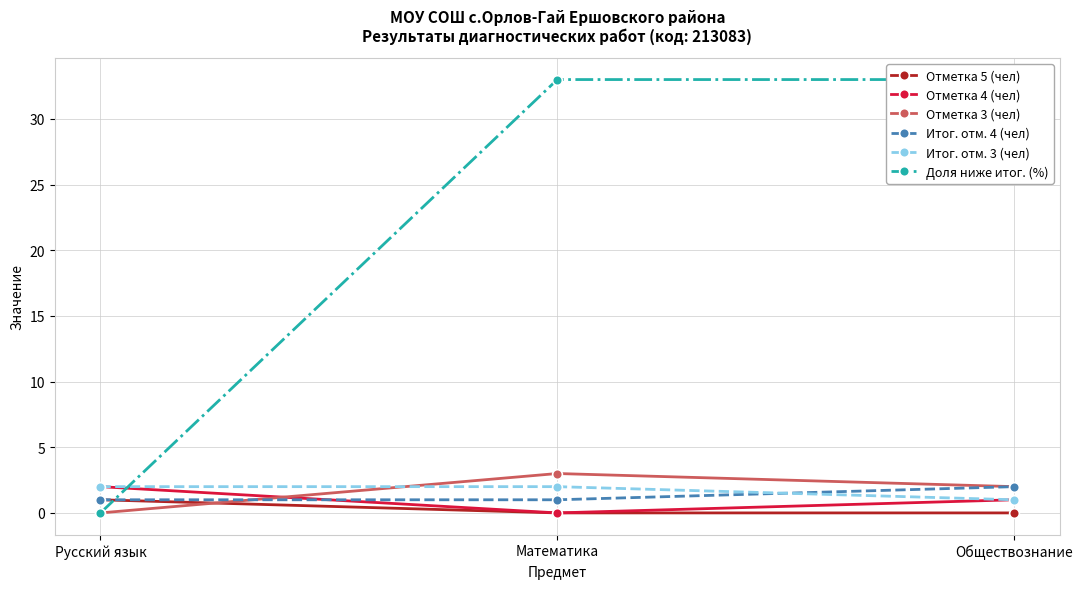

Reading left to right, list all the values displayed in this chart.

Отметка 5 (чел): 1	0	0
Отметка 4 (чел): 2	0	1
Отметка 3 (чел): 0	3	2
Итог. отм. 4 (чел): 1	1	2
Итог. отм. 3 (чел): 2	2	1
Доля ниже итог. (%): 0	33	33